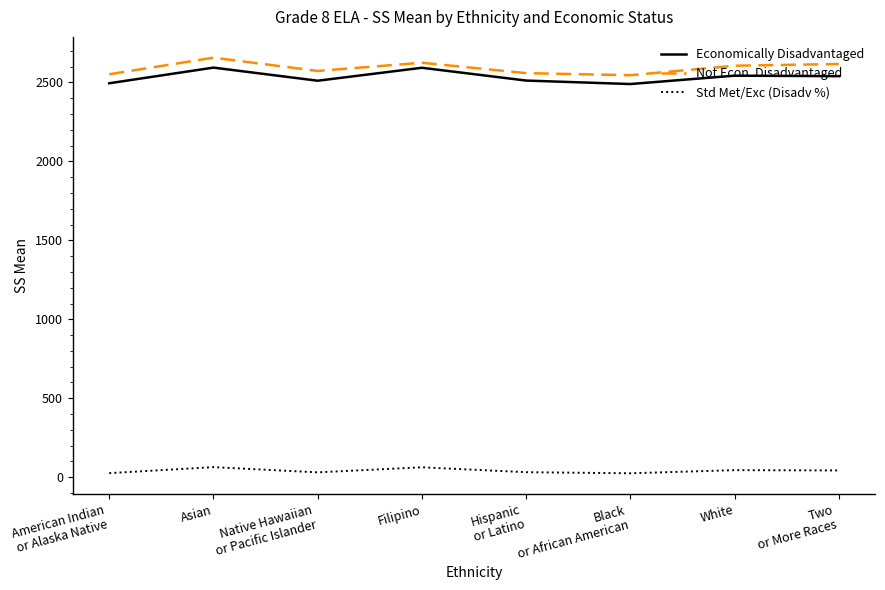

Rank the series by their maximum value, from highest to lowest.

Not Econ. Disadvantaged, Economically Disadvantaged, Std Met/Exc (Disadv %)